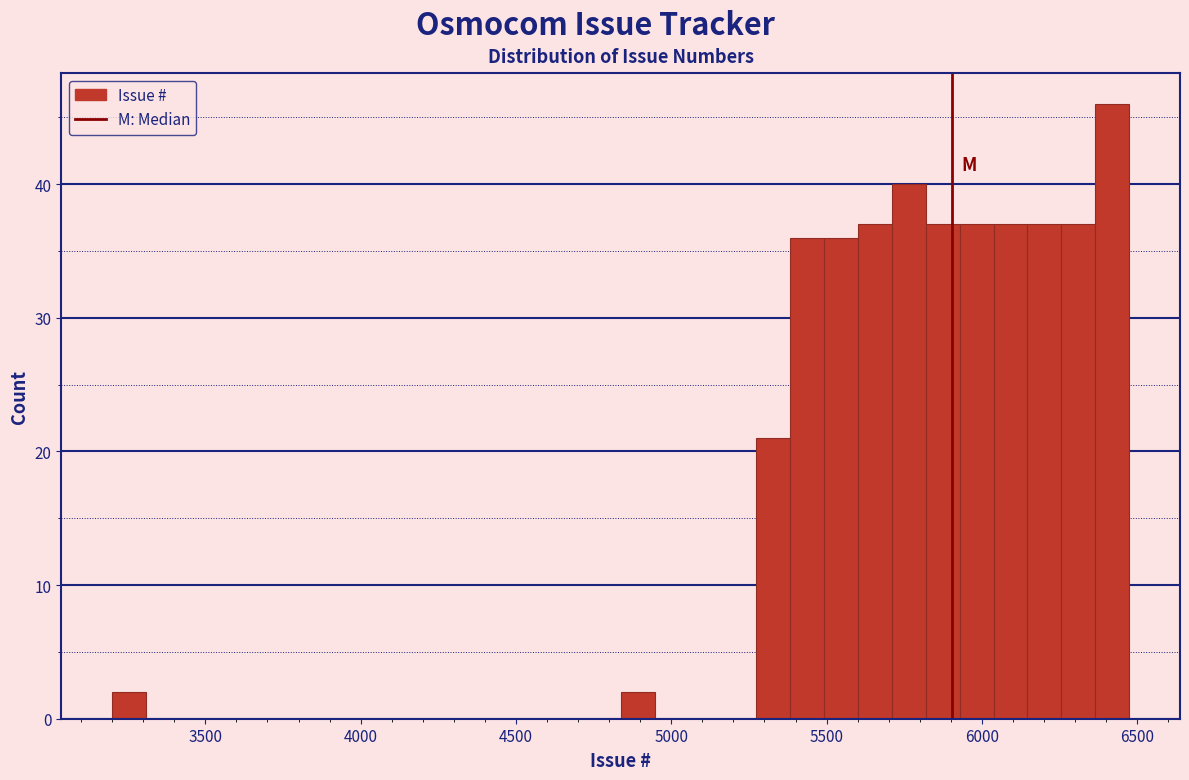

Around what value on the x-axis is the tallest bar? Give the approximate position of its centre, as read against the axis.

6400